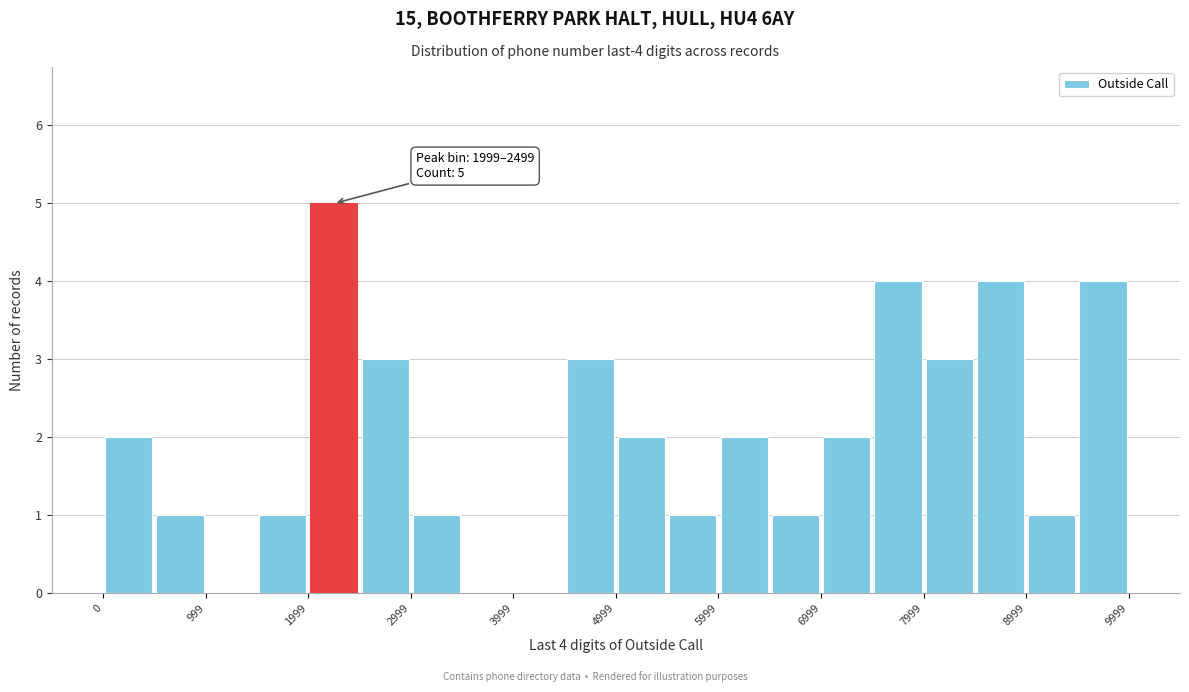

Which range on the x-axis has the tallest bar?

2000 to 2500